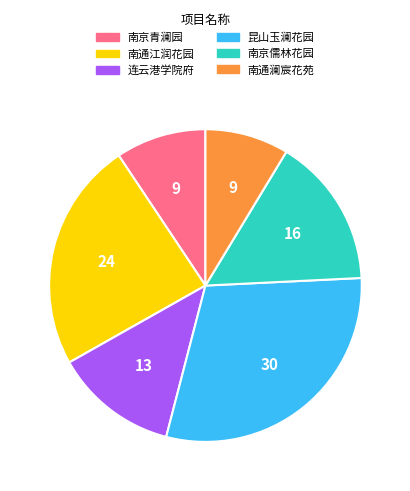

Is it true that 南通江润花园 is 24% of the pie?

True